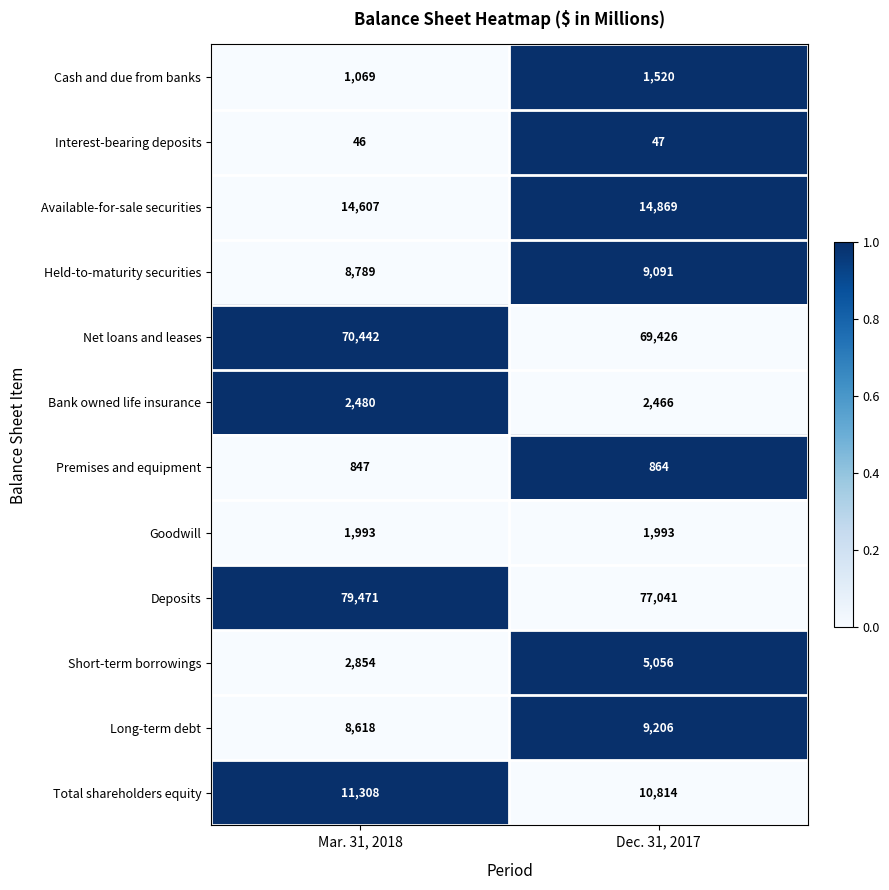

Reading right to left, extract all data points from this chart.

Cash and due from banks: 1520	1069
Interest-bearing deposits: 47	46
Available-for-sale securities: 14869	14607
Held-to-maturity securities: 9091	8789
Net loans and leases: 69426	70442
Bank owned life insurance: 2466	2480
Premises and equipment: 864	847
Goodwill: 1993	1993
Deposits: 77041	79471
Short-term borrowings: 5056	2854
Long-term debt: 9206	8618
Total shareholders equity: 10814	11308